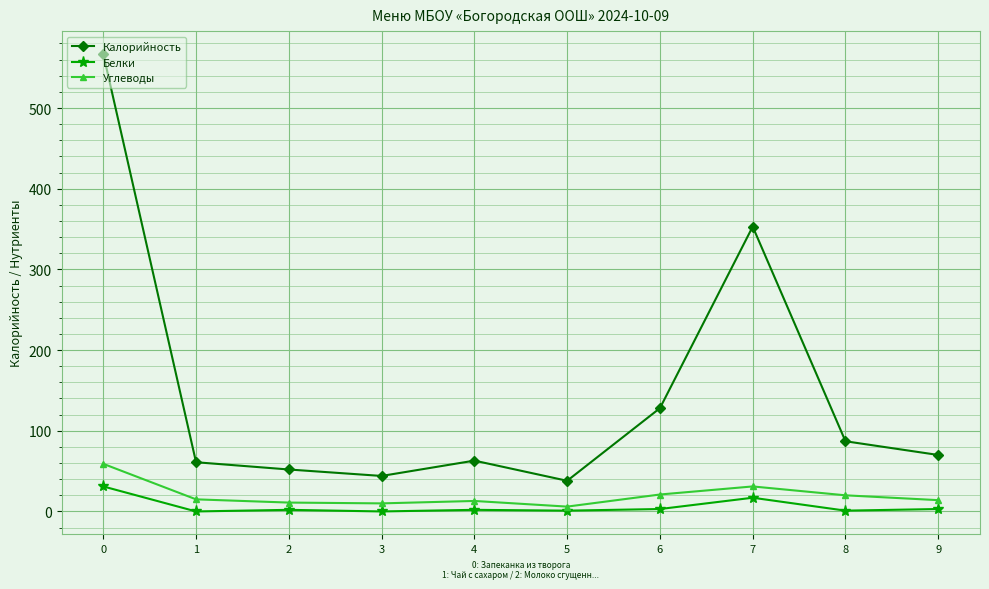

At how many categories does at least one series exceed 268?

2